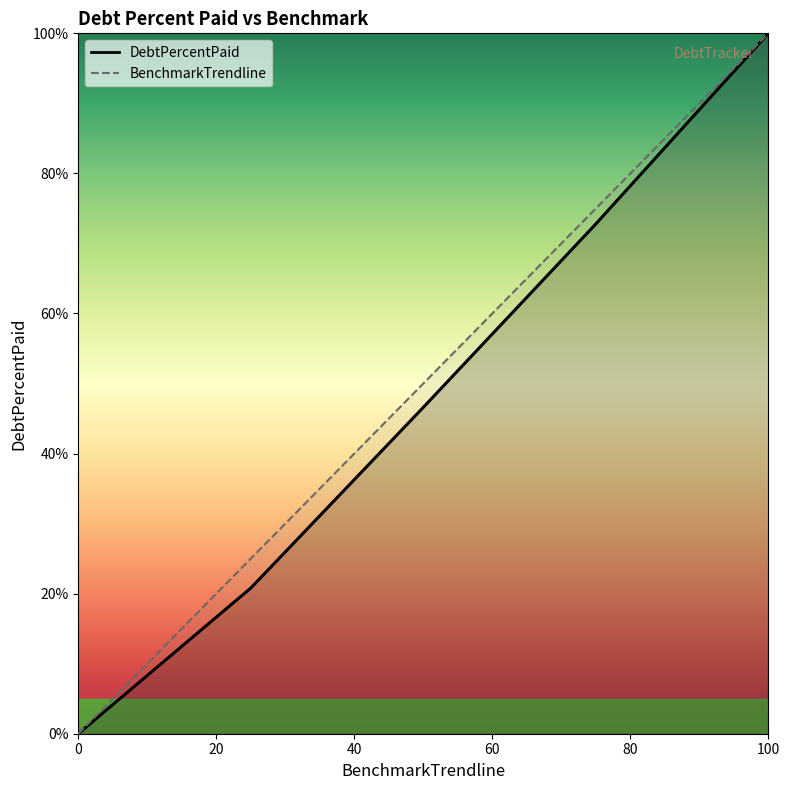

Rank the series by their average value, from lowest to highest.

DebtPercentPaid, BenchmarkTrendline